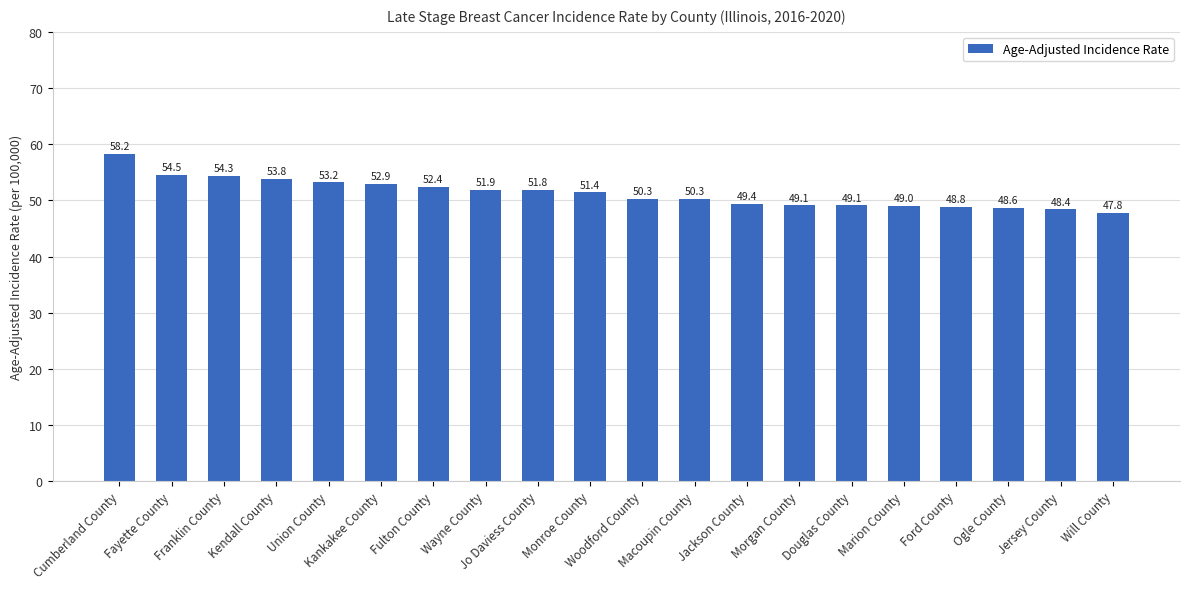

What is the maximum value shown in the chart?

58.2